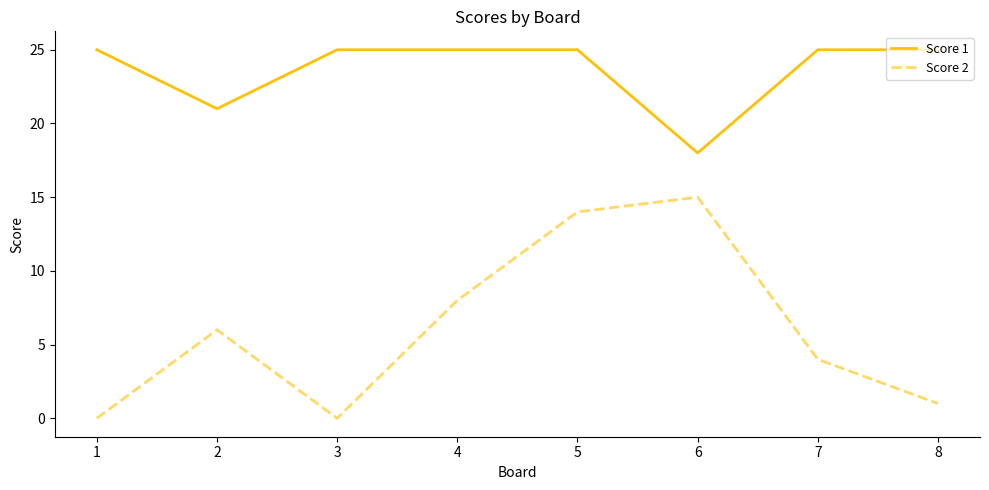

What is the difference between the second highest and second lowest values in the Score 1 series?

4